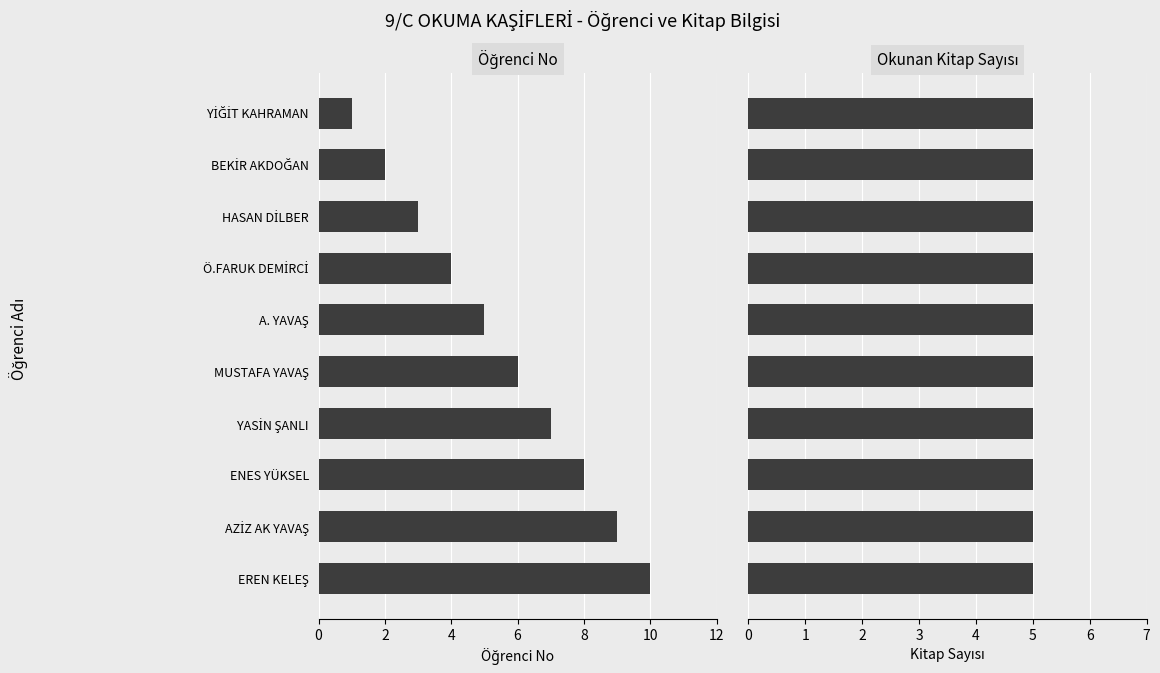

Which series has the largest total across all categories?

Öğrenci No